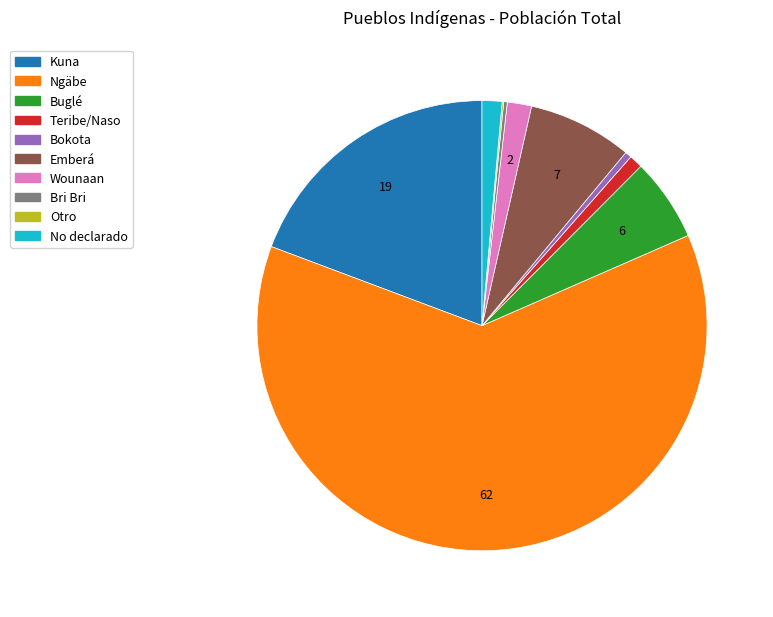

Which slice represents more than half of the pie?

Ngäbe